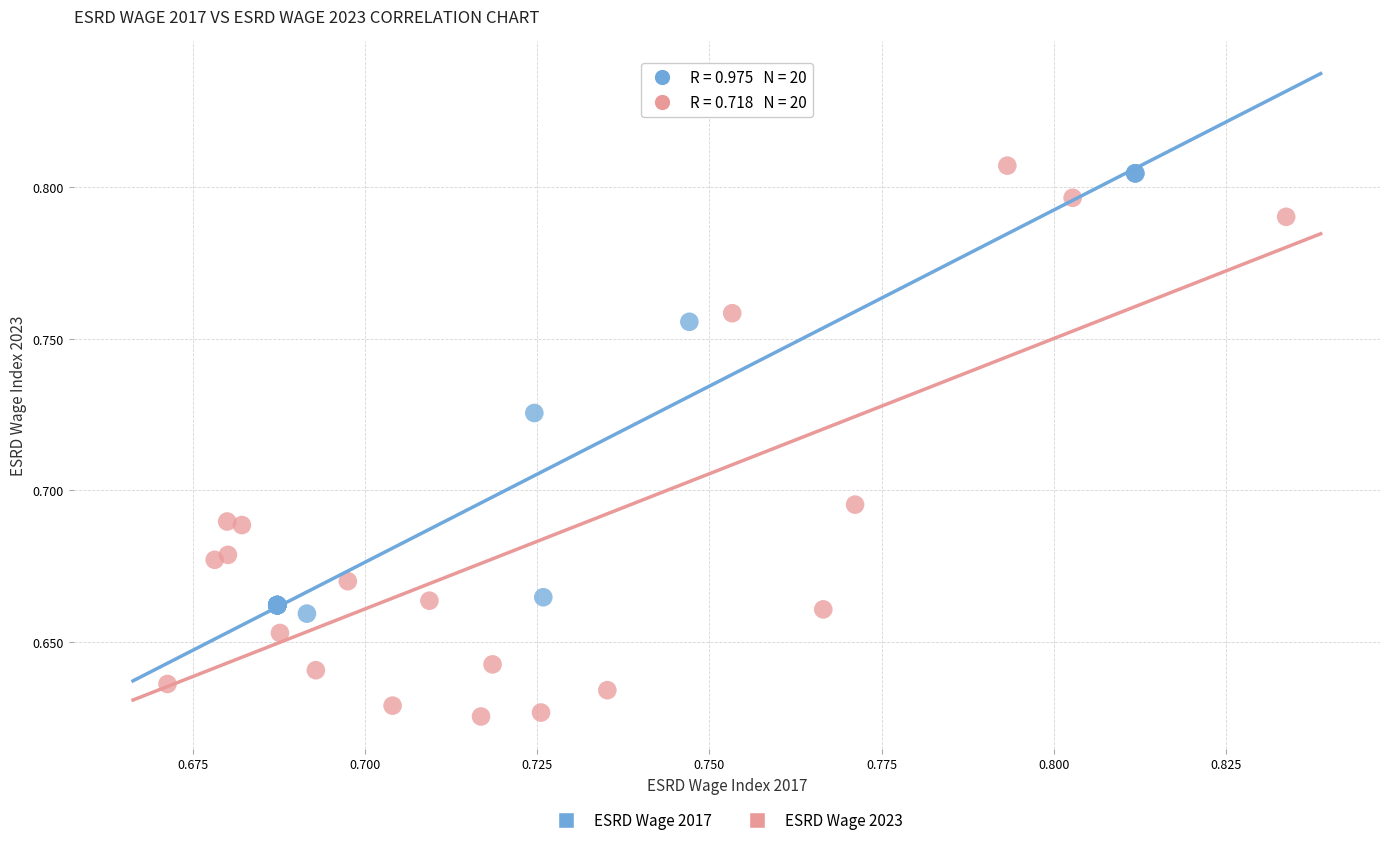

Which series has the widest spread of Y values?

ESRD Wage 2023